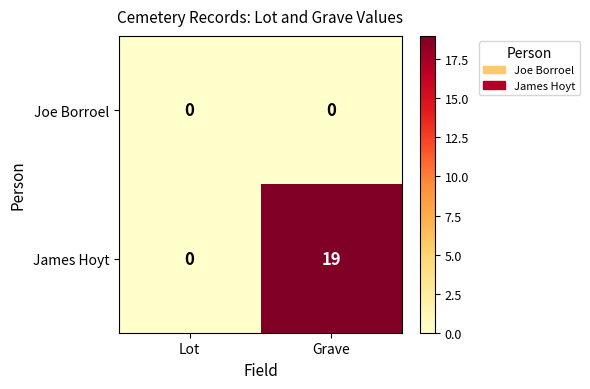

Reading right to left, extract all data points from this chart.

Joe Borroel: 0	0
James Hoyt: 19	0